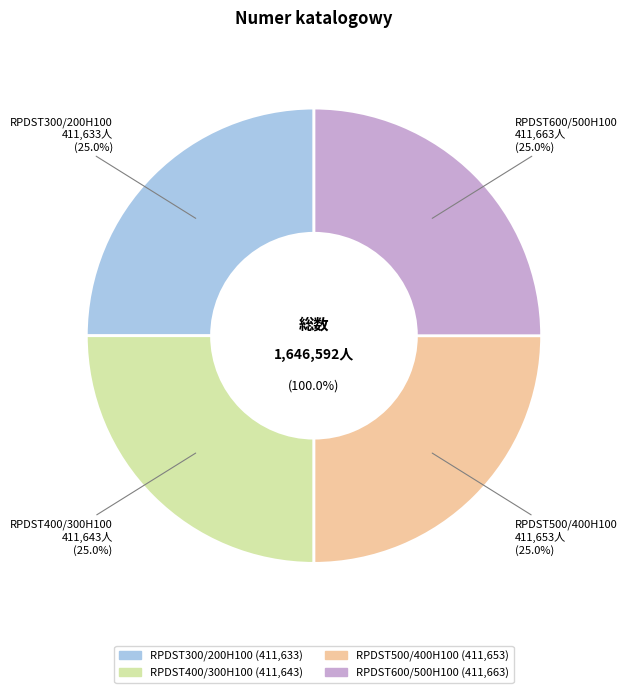

Does any single category account for the majority?

No